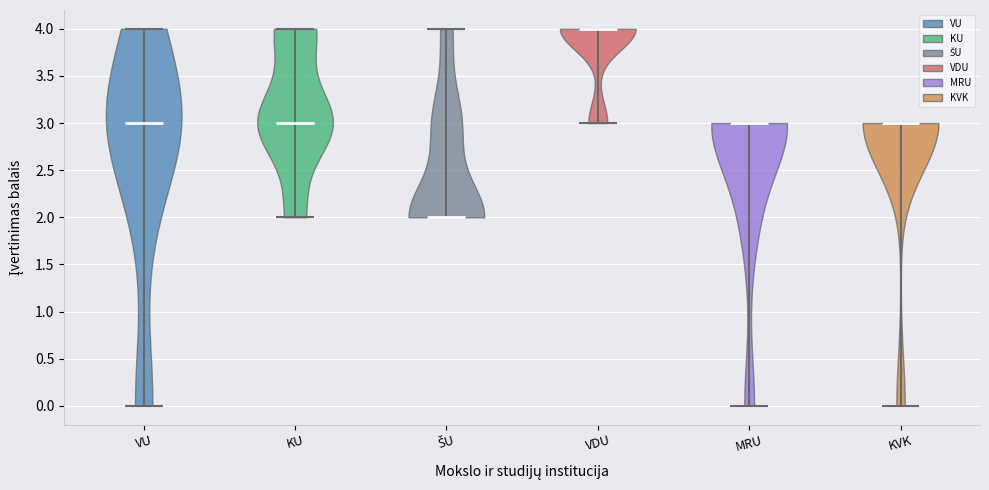

Reading left to right, read every violin against the y-axis: where its median line is, and the lowest and highest points it reaches. The values are not printed on the chart, so give them approximately, as read against the axis.

VU: median line 3, lowest point 0, highest point 4
KU: median line 3, lowest point 2, highest point 4
ŠU: median line 2, lowest point 2, highest point 4
VDU: median line 4, lowest point 3, highest point 4
MRU: median line 3, lowest point 0, highest point 3
KVK: median line 3, lowest point 0, highest point 3